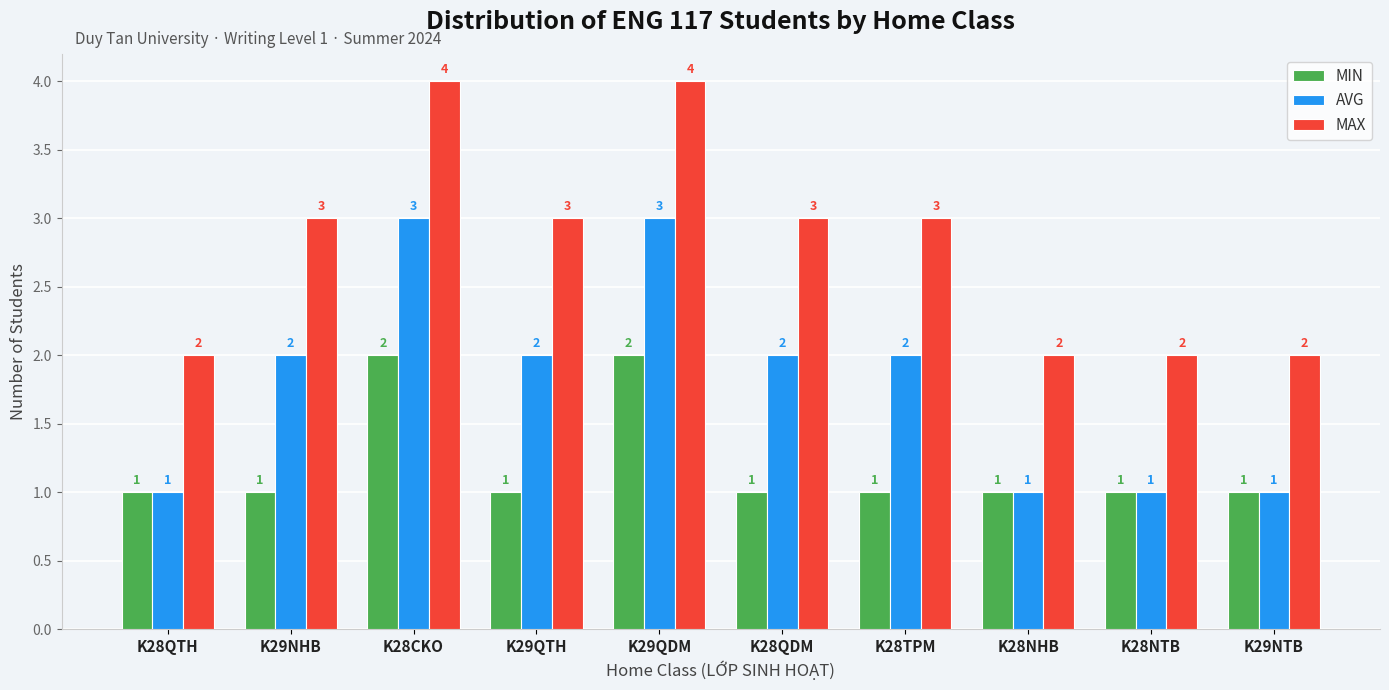

What position from the left is K28QTH?

1